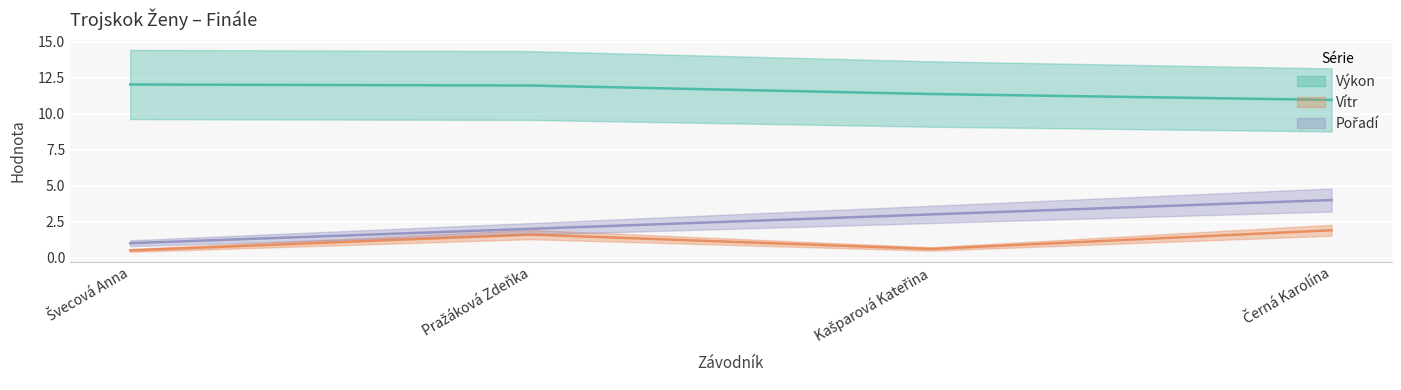

Does the chart display data point markers on the line(s)?

No